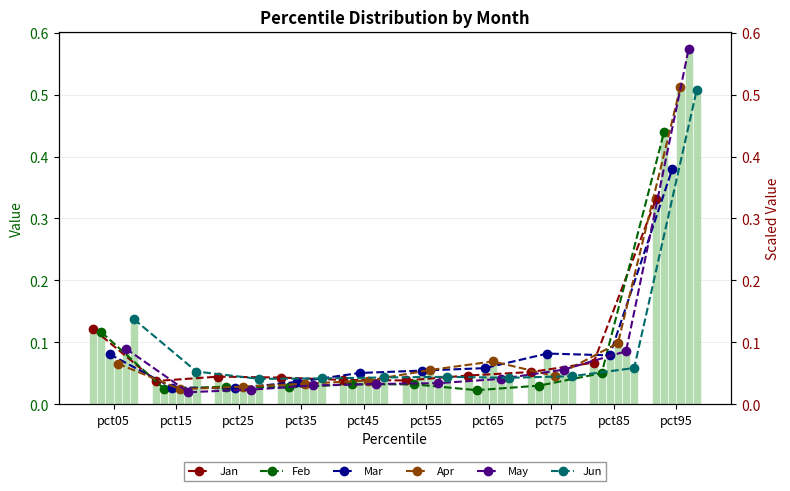

True or false: Apr has a value of 0.0 at pct35.

True